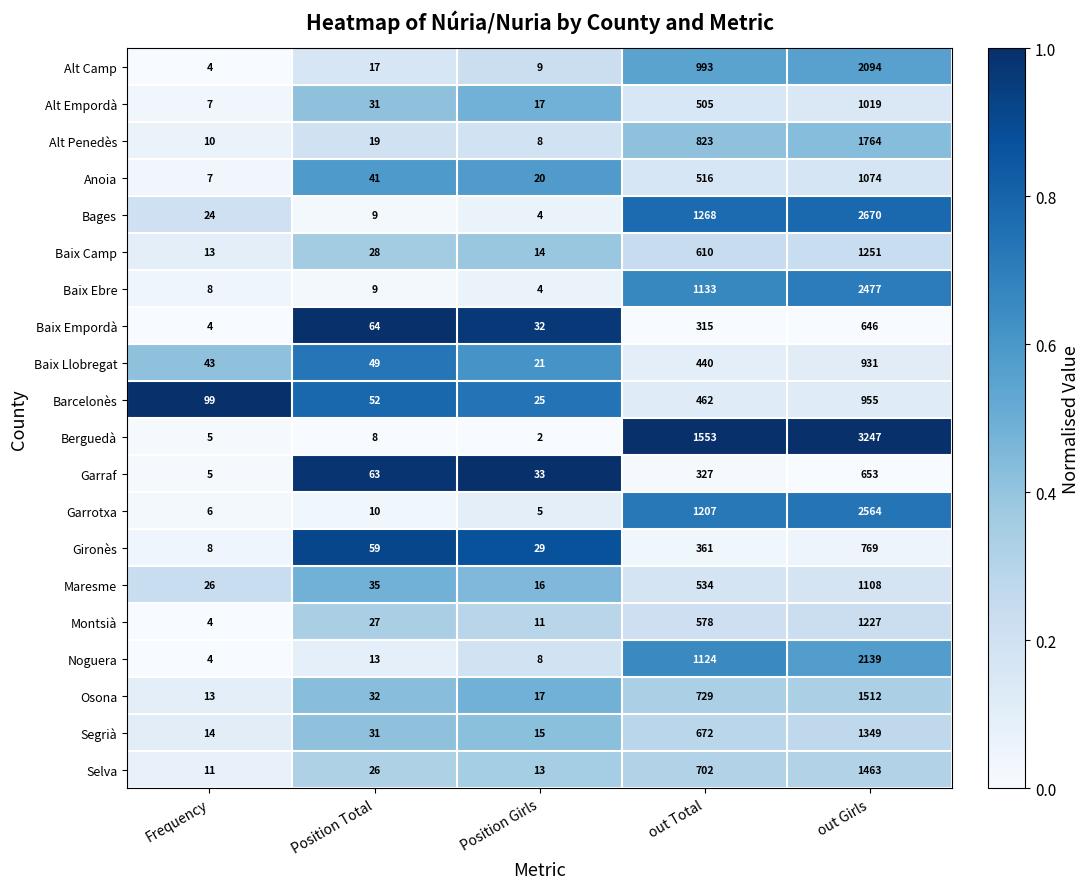

At which category is the sum across all series the highest?

out Girls